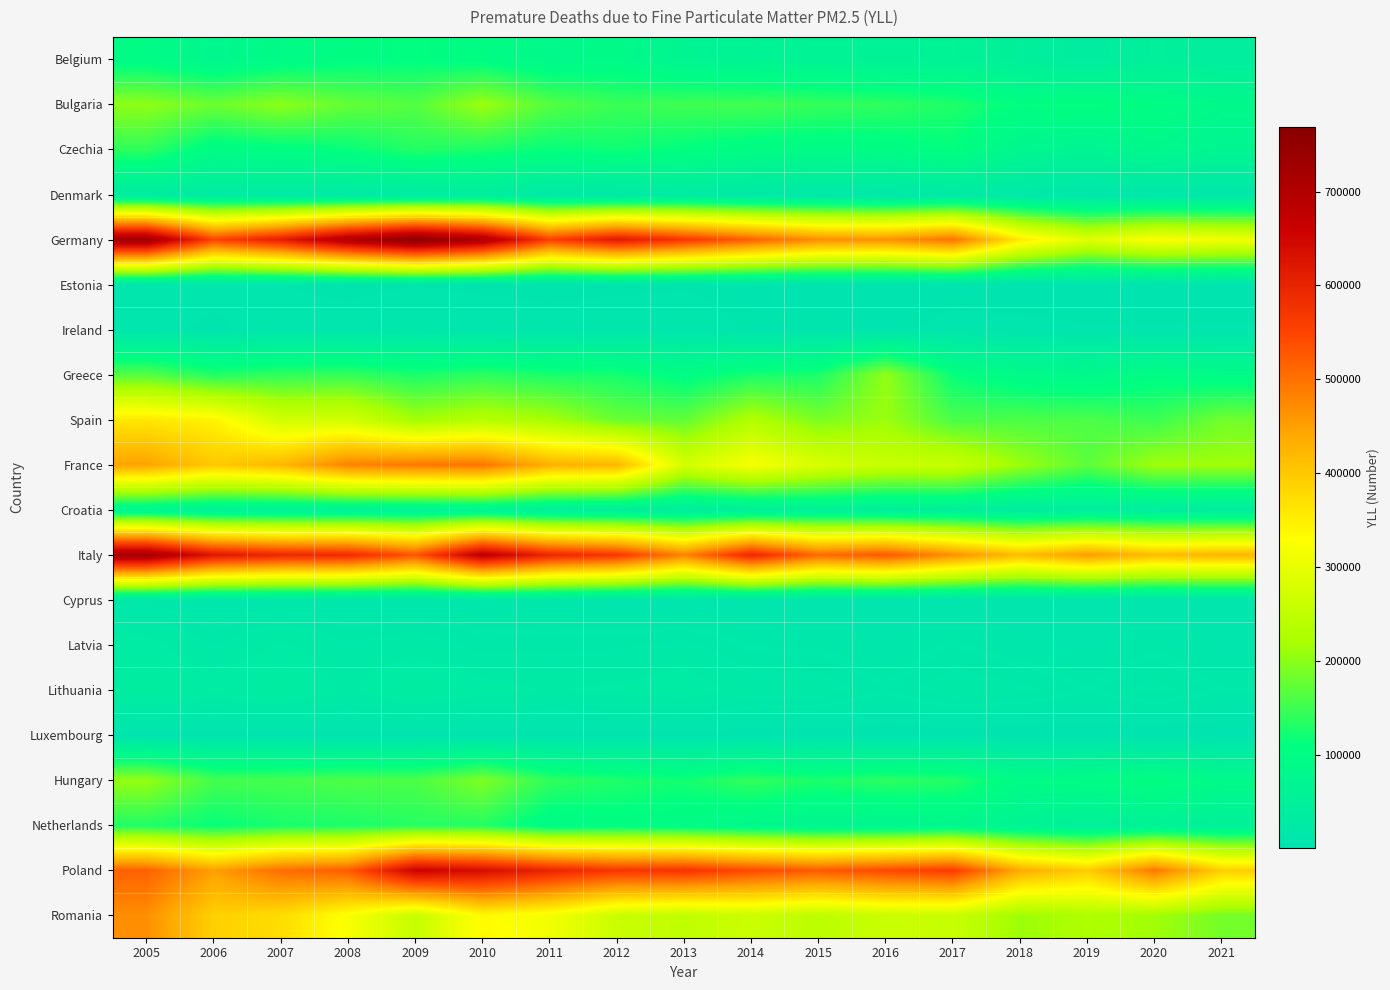

Which label corresponds to the smallest value in the chart?

2019